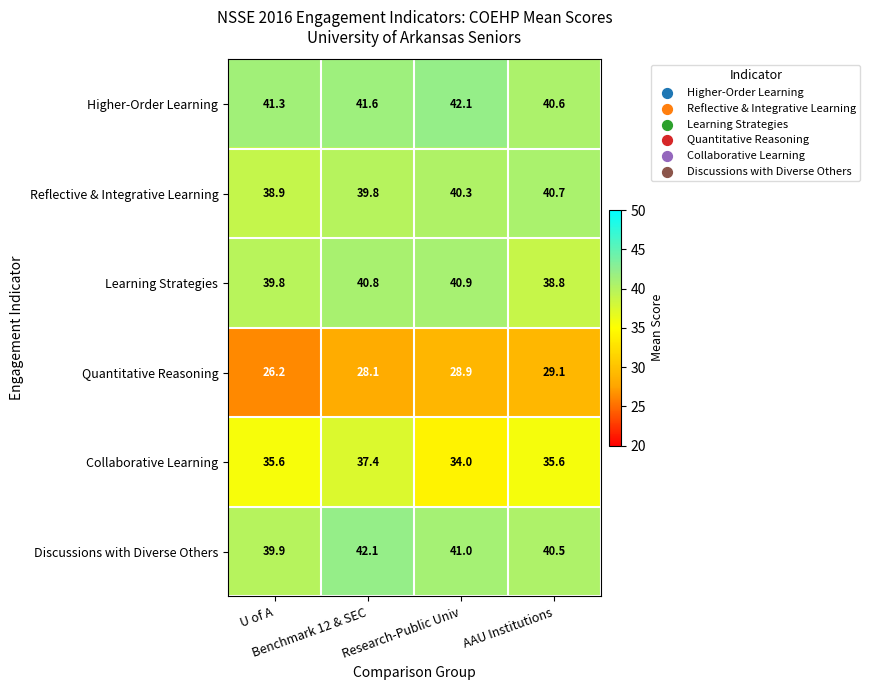

What is the difference between the maximum and minimum values in the Discussions with Diverse Others series?

2.2